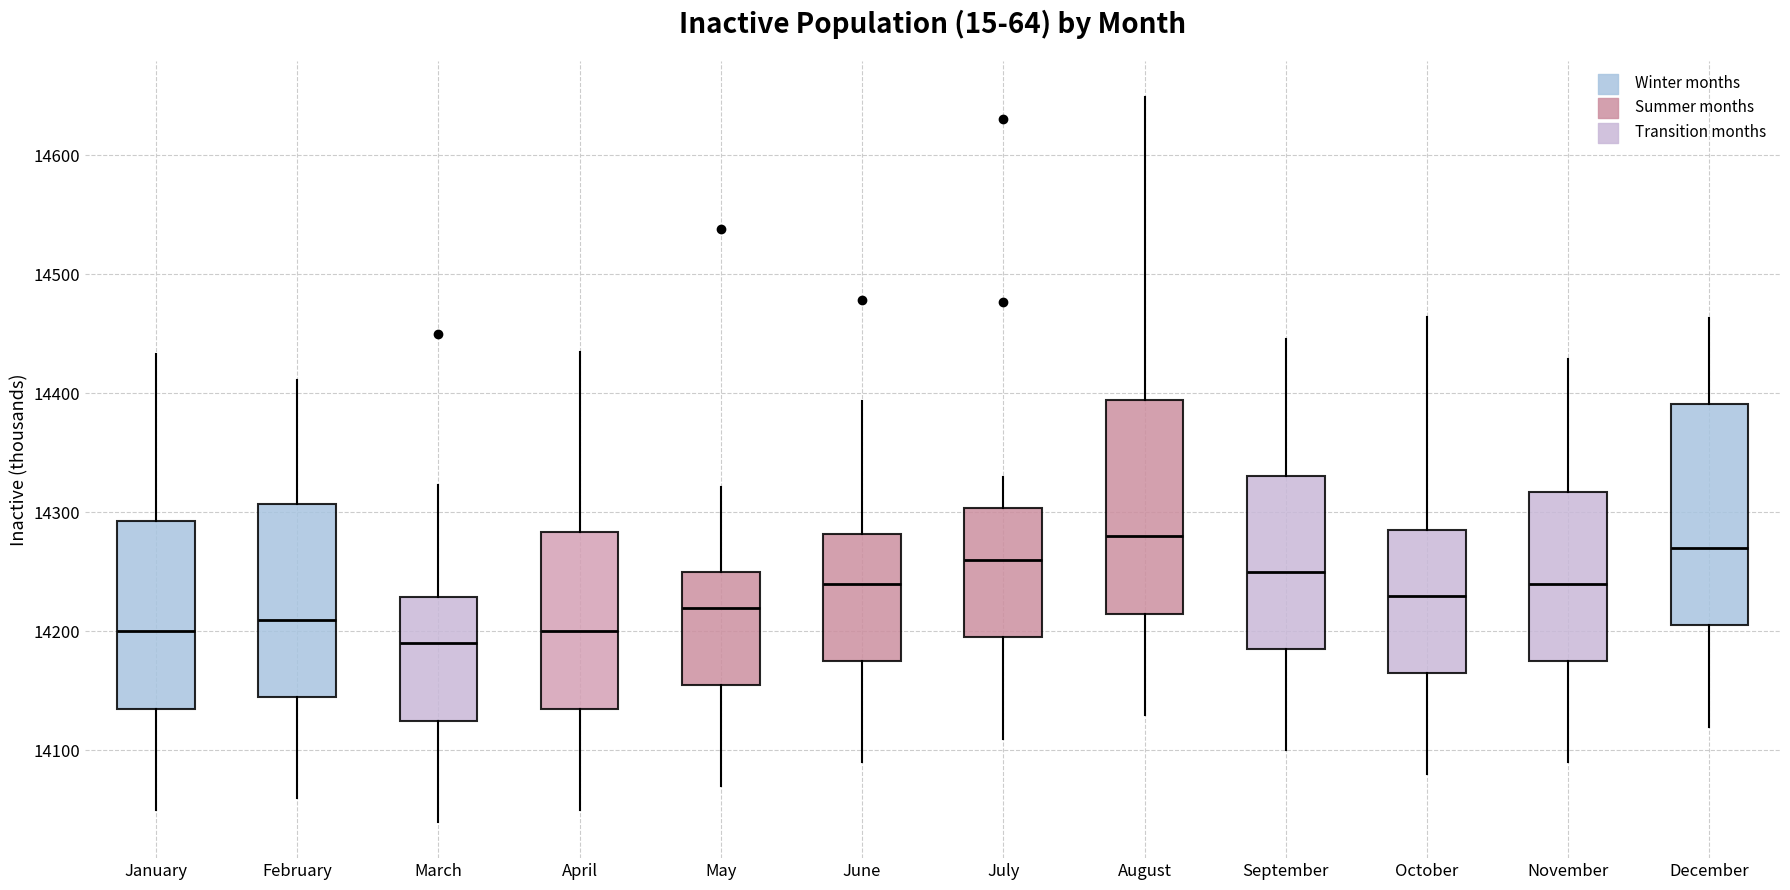

Where does the median line of the box for January sit on the y-axis? The values are not printed on the chart, so give them approximately, as read against the axis.

14200